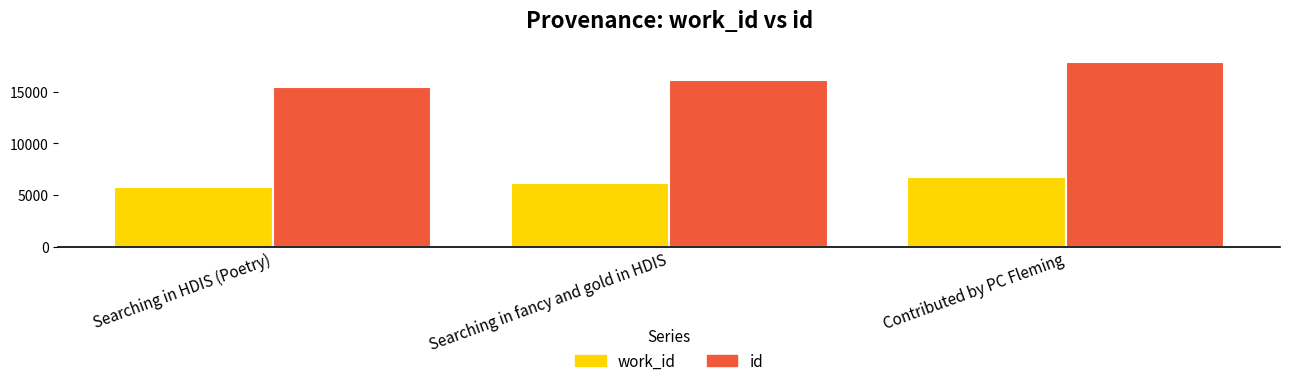

What is the difference between the work_id values at Searching in HDIS (Poetry) and Searching in fancy and gold in HDIS?

327